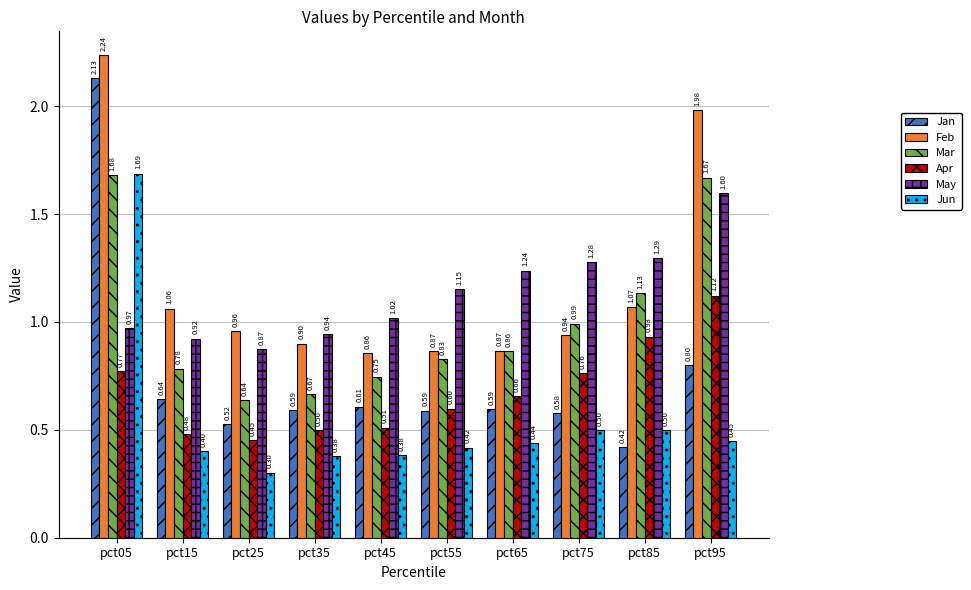

Which series has the widest spread of values?

Jan